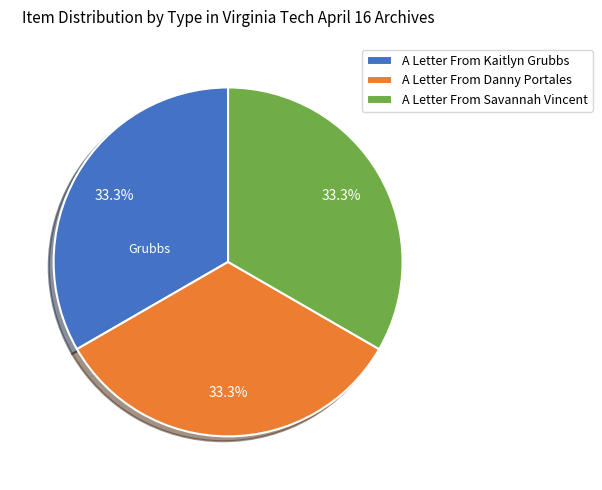

To the nearest percent, what is the combined percentage of A Letter From Savannah Vincent and A Letter From Kaitlyn Grubbs?

67%